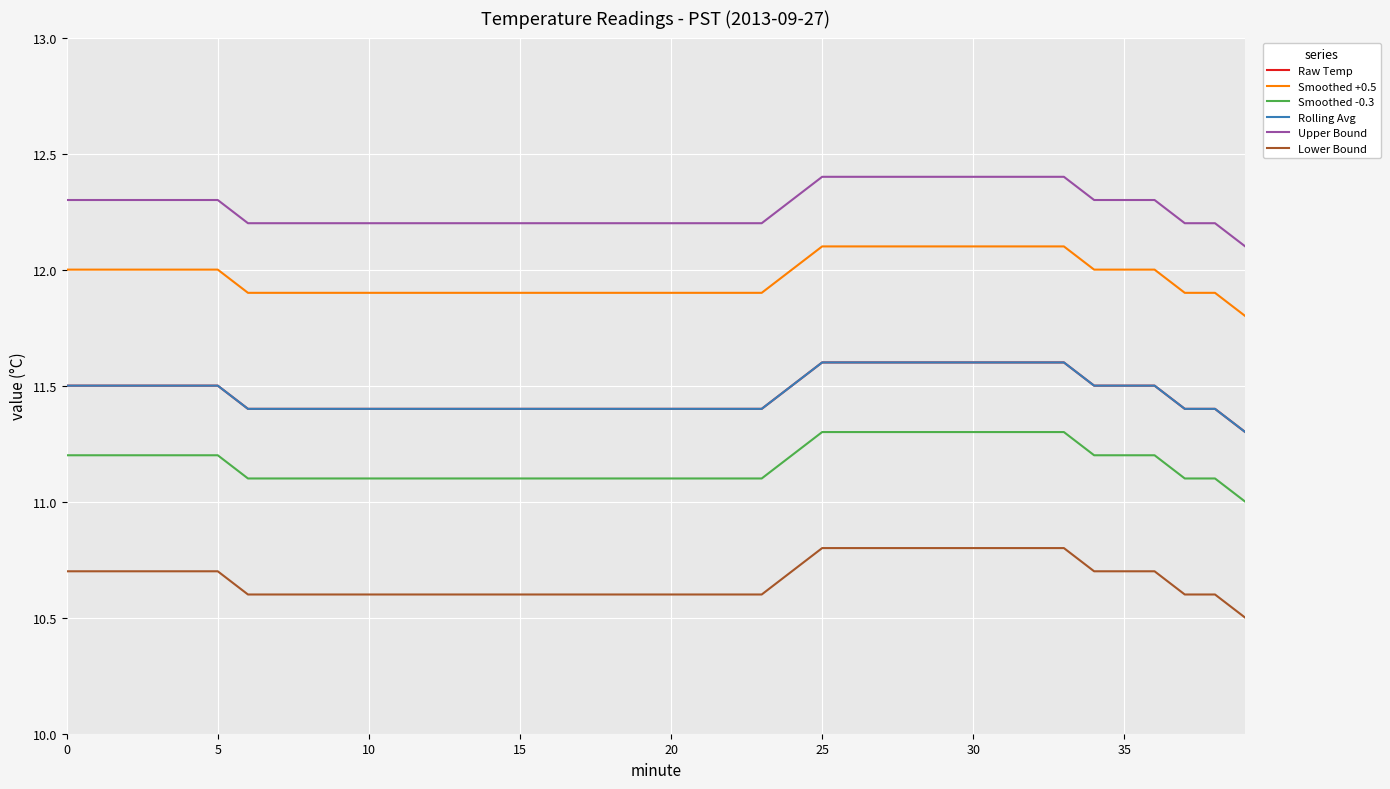

Does the chart have visible grid lines?

Yes